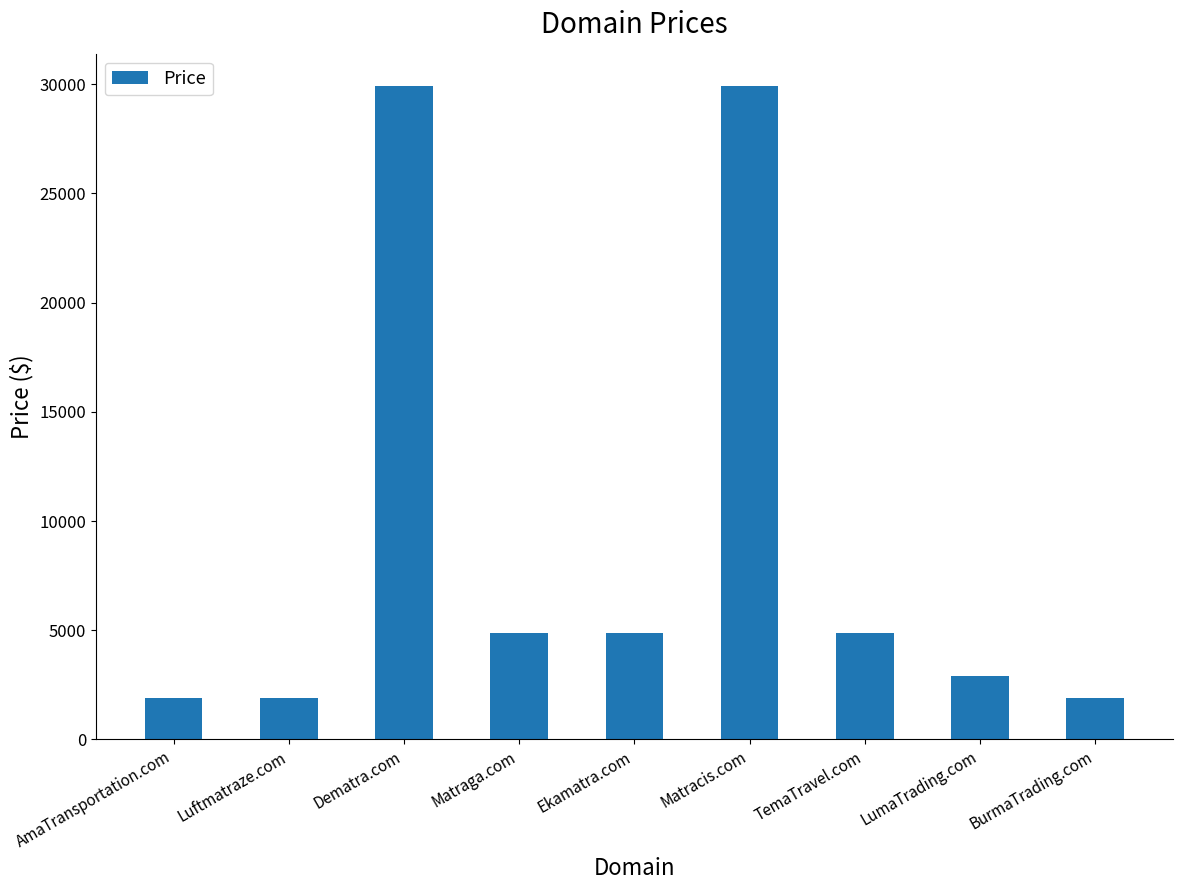

What is the label of the 8th bar from the right?

Luftmatraze.com